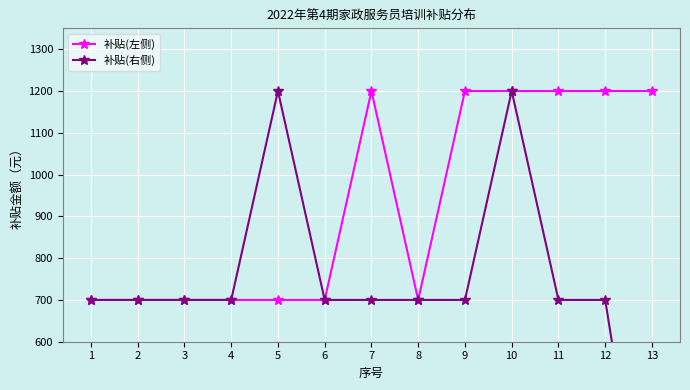

Is it true that 补贴(右侧) equals 1200 at 10?

True